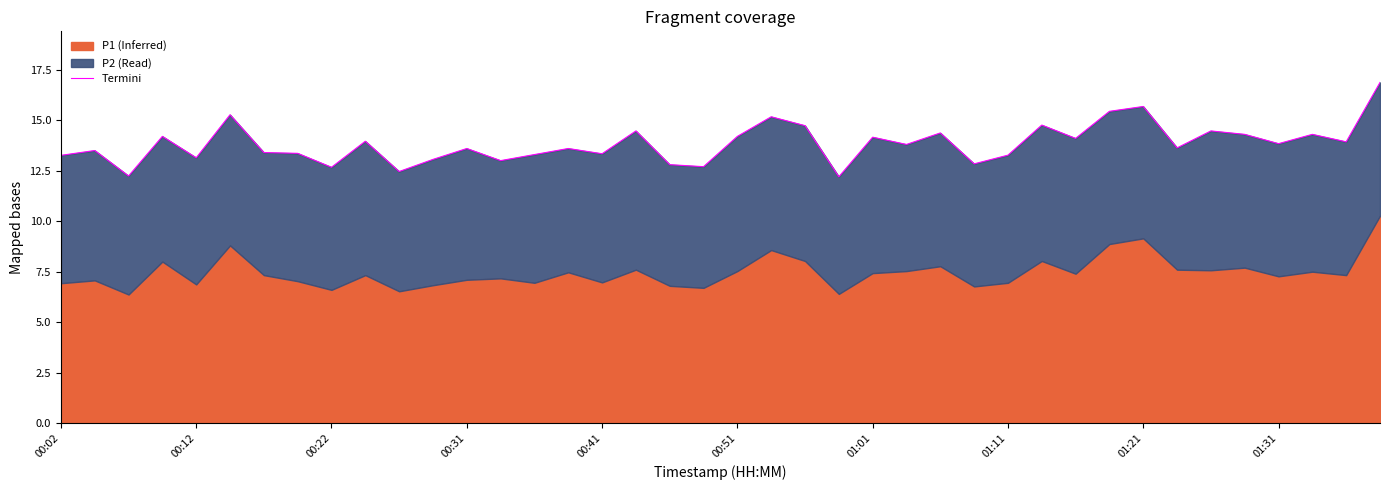

Where does the data first go above 13?

00:02